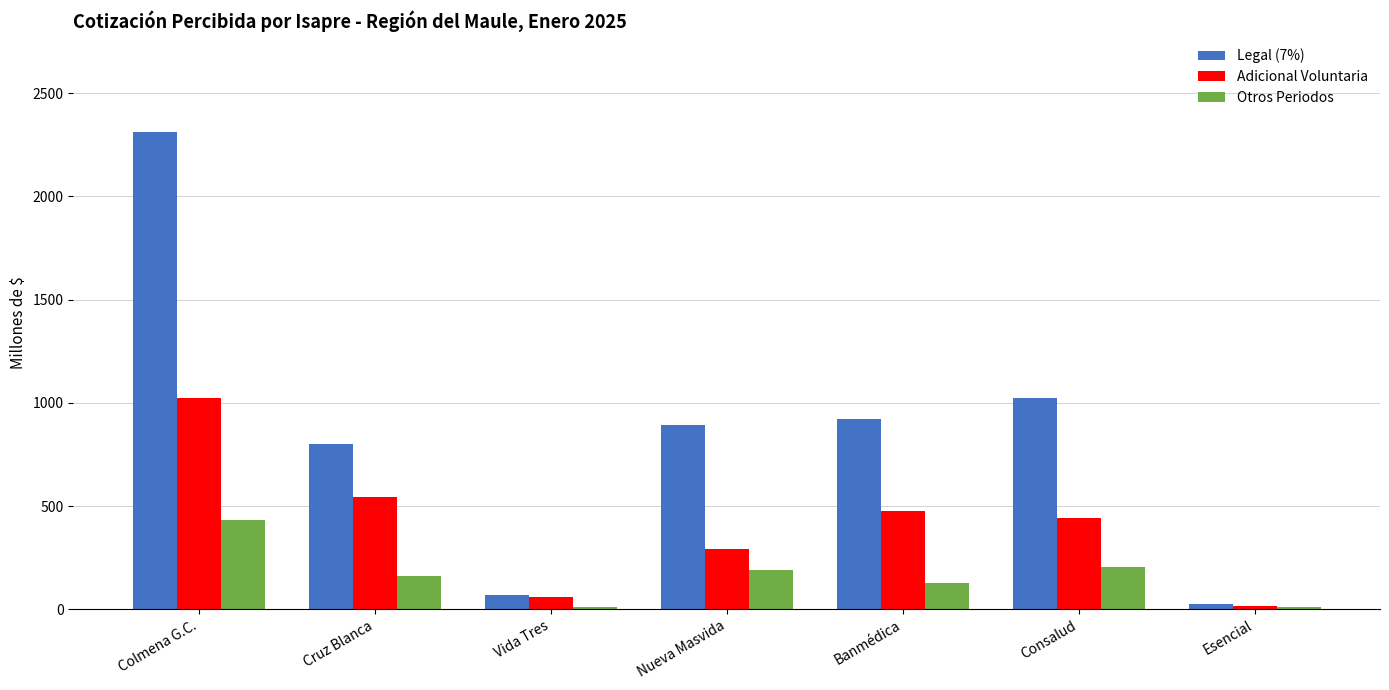

The value of Adicional Voluntaria at Banmédica is 297.1. True or false?

False